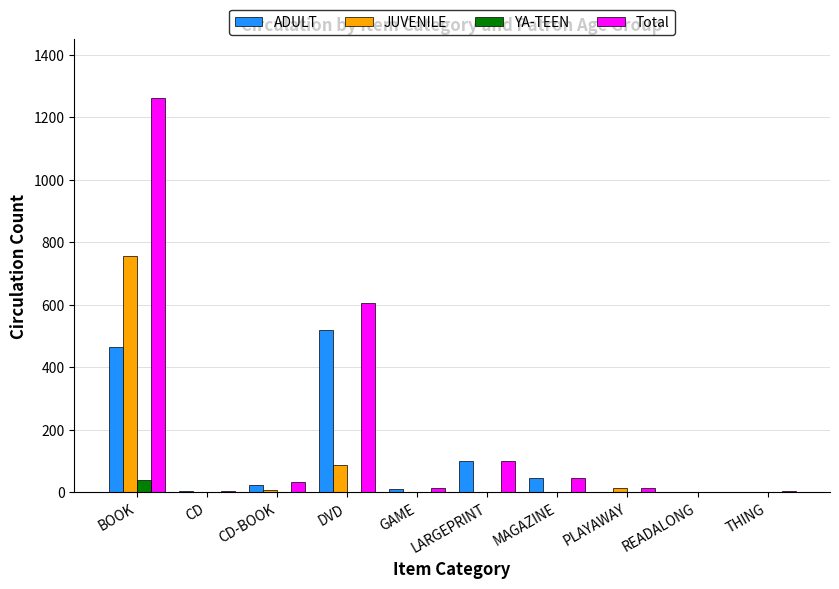

What is the highest value of the JUVENILE series?

757